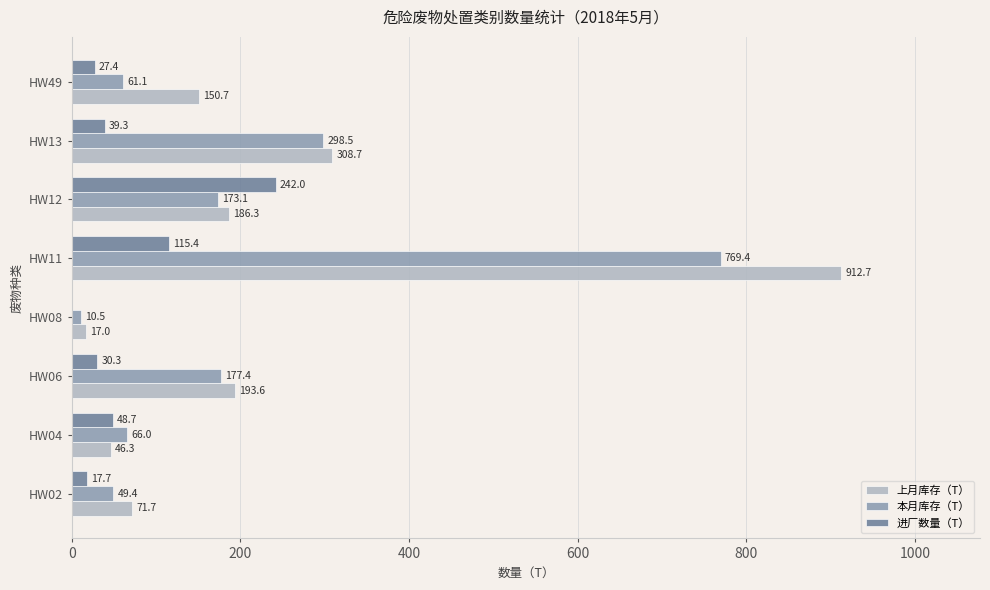

At which category is the sum across all series the highest?

HW11